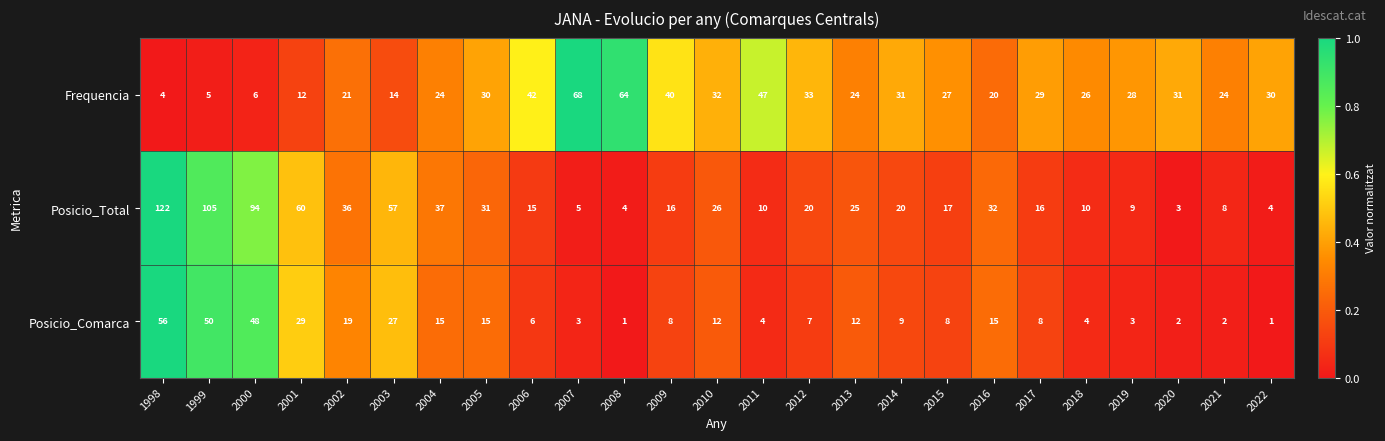

The Frequencia series shows 14 at 2010. True or false?

False